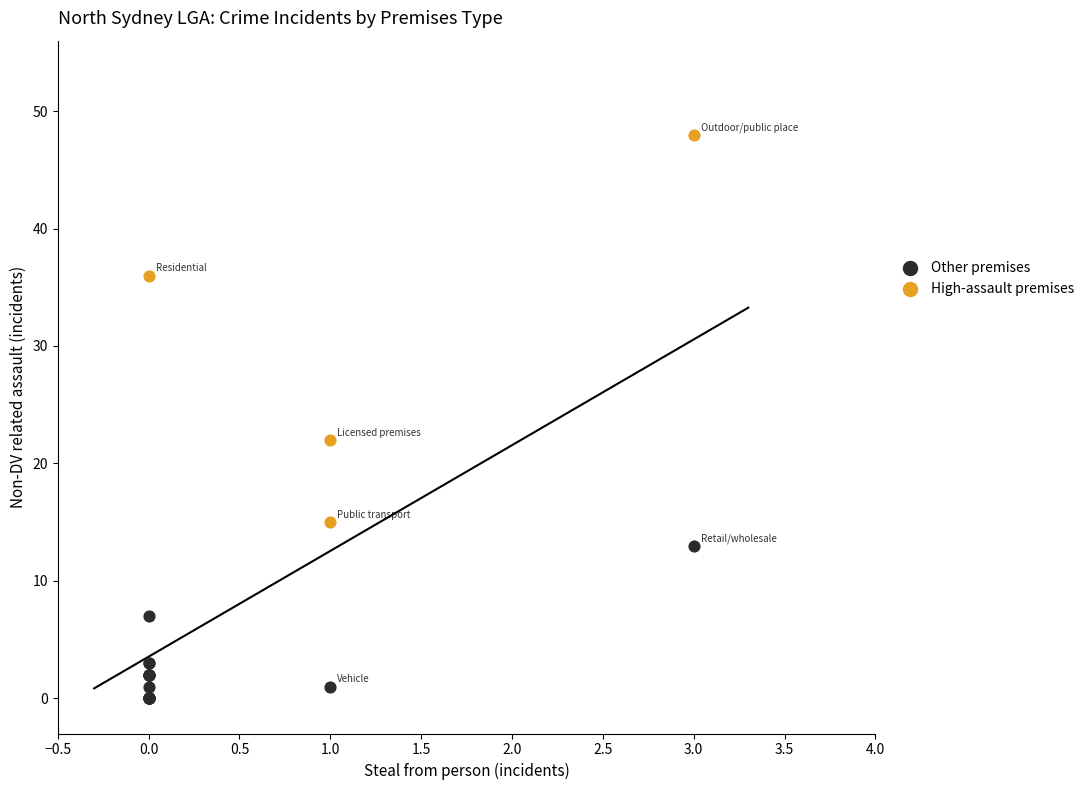

Which series reaches the minimum Y coordinate?

Other premises